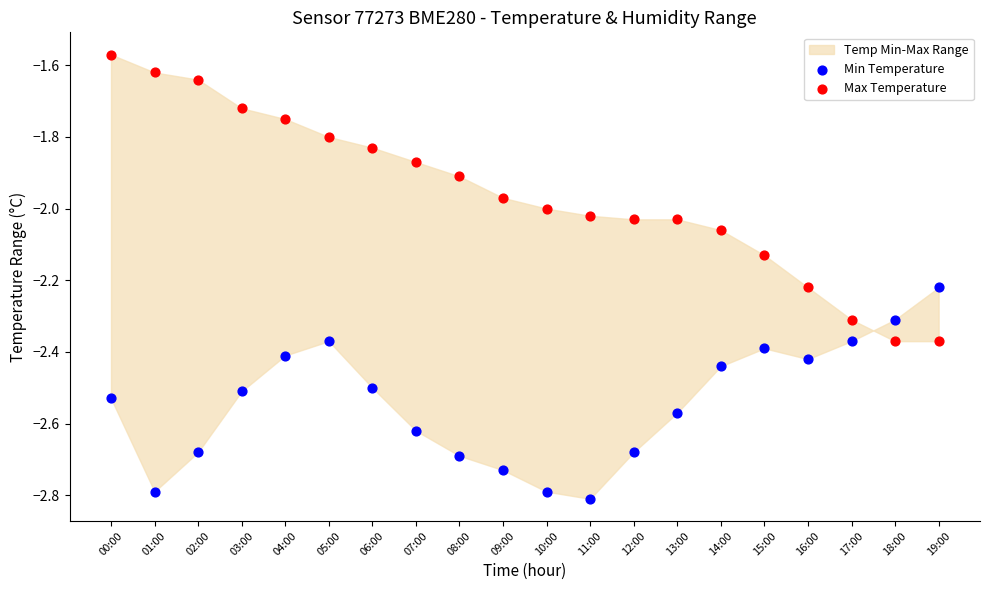

Across all data points, what is the range of Y values (max minus min)?

1.2